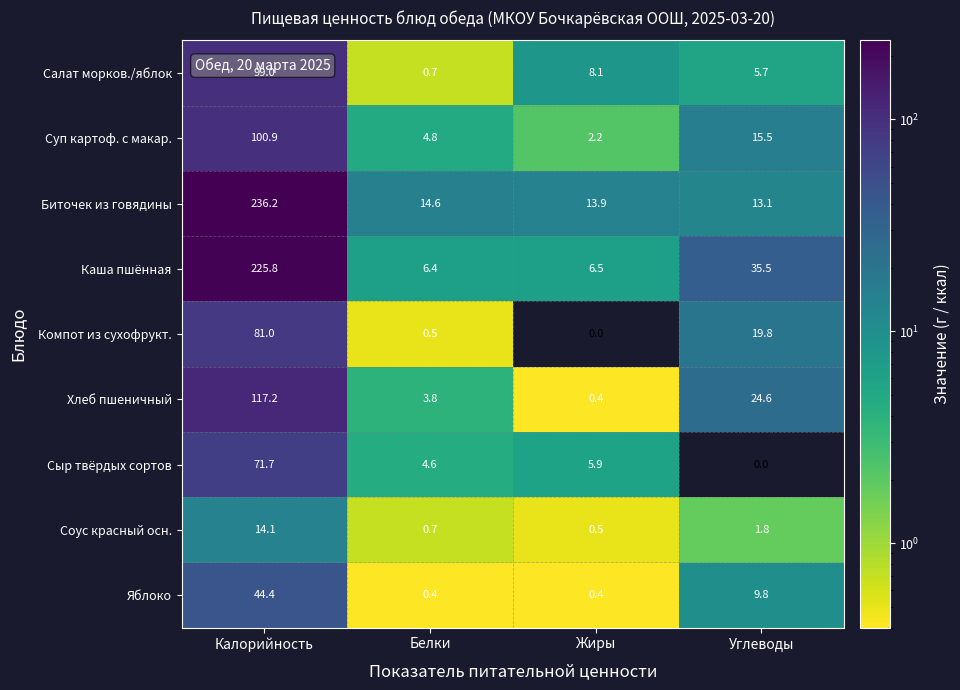

What is the difference between the maximum and minimum values in the Соус красный осн. series?

13.6